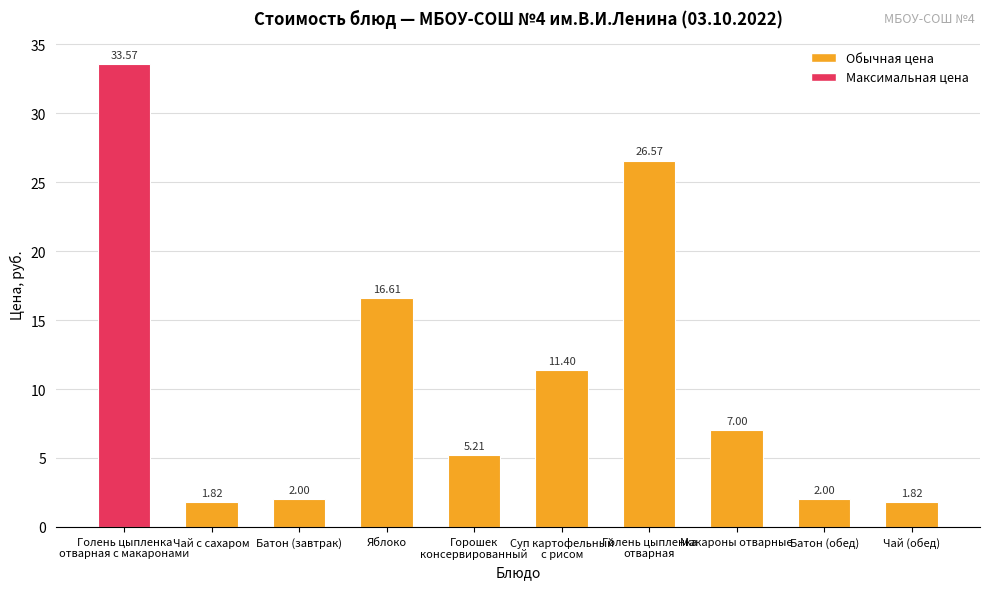

What is the label of the 8th bar from the right?

Батон (завтрак)